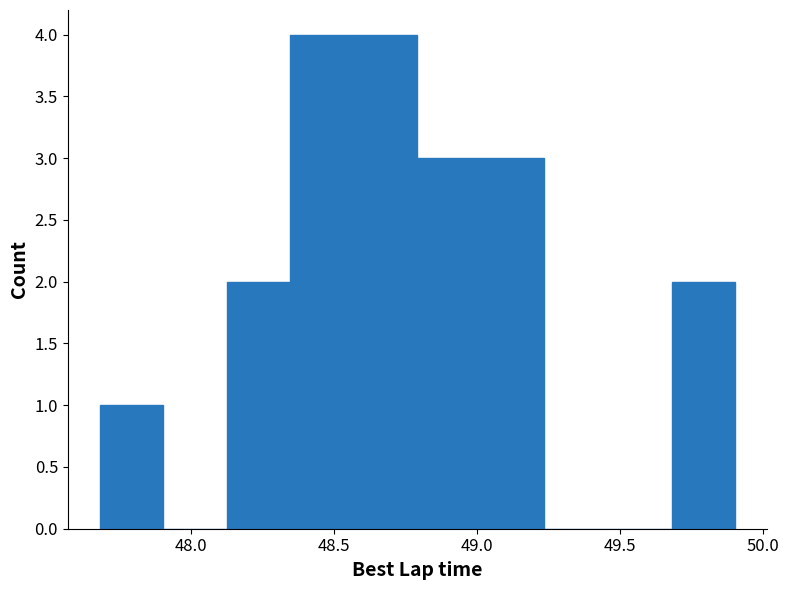

Reading left to right, transcribe this chart: for each bar, give the range it covers on the x-axis and its height. Neither the bar edges nor the heights are printed on the chart, so give them approximately, as read against the axes.

47.70 to 47.90: 1
47.90 to 48.15: 0
48.15 to 48.35: 2
48.35 to 48.55: 4
48.55 to 48.80: 4
48.80 to 49.00: 3
49.00 to 49.25: 3
49.25 to 49.45: 0
49.45 to 49.70: 0
49.70 to 49.90: 2